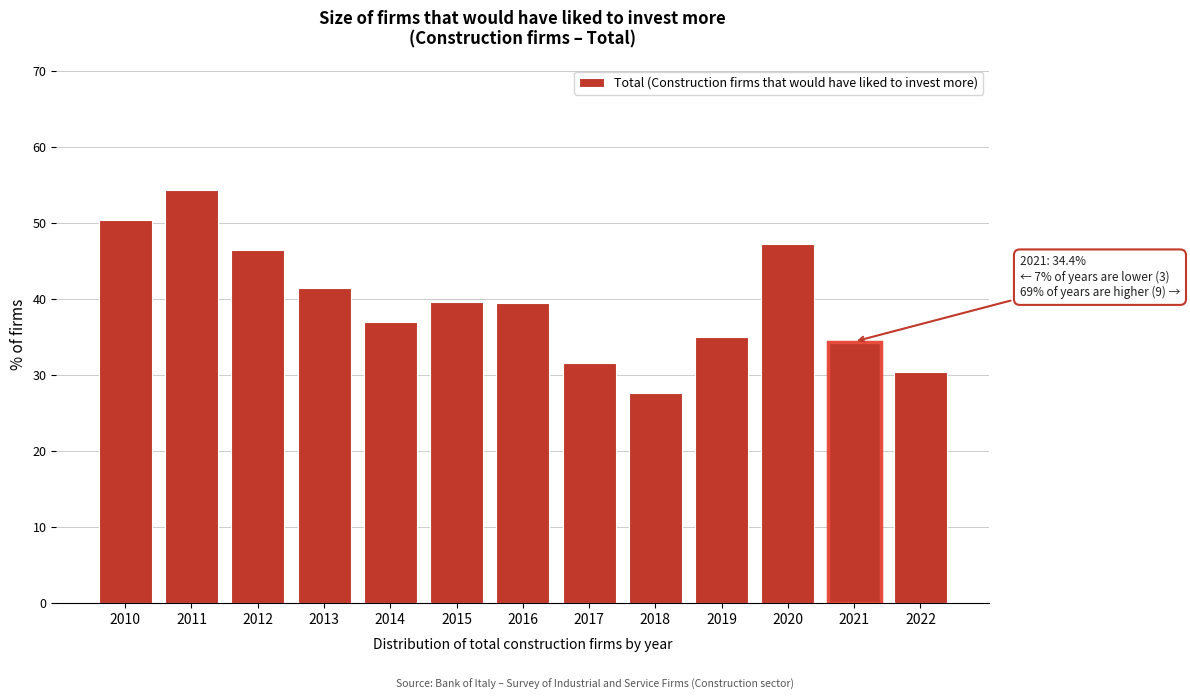

True or false: the data shows 11.5 at 2010.

False